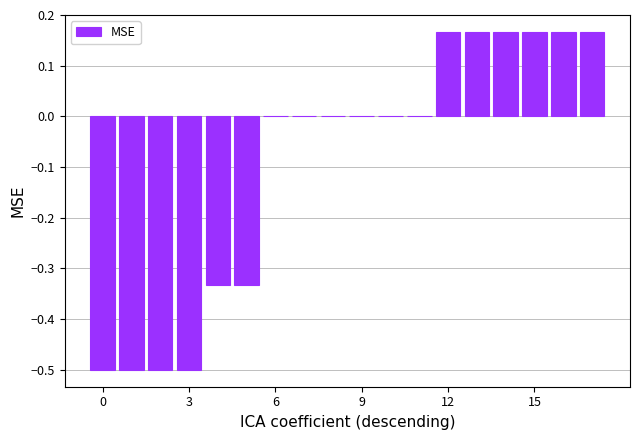

What is the sum of all values?

-1.7